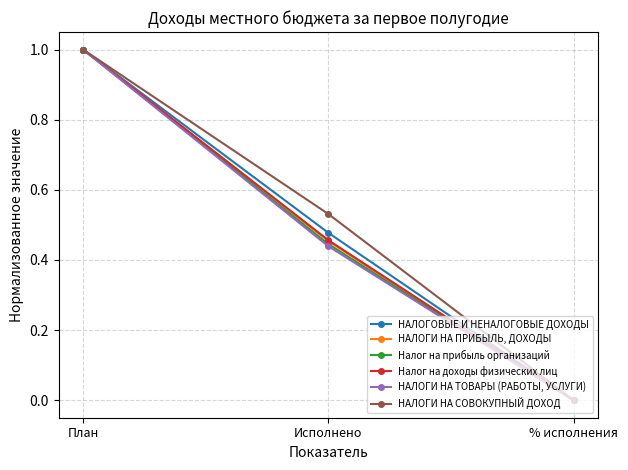

Read the НАЛОГИ НА ПРИБЫЛЬ, ДОХОДЫ value at План.

1.0